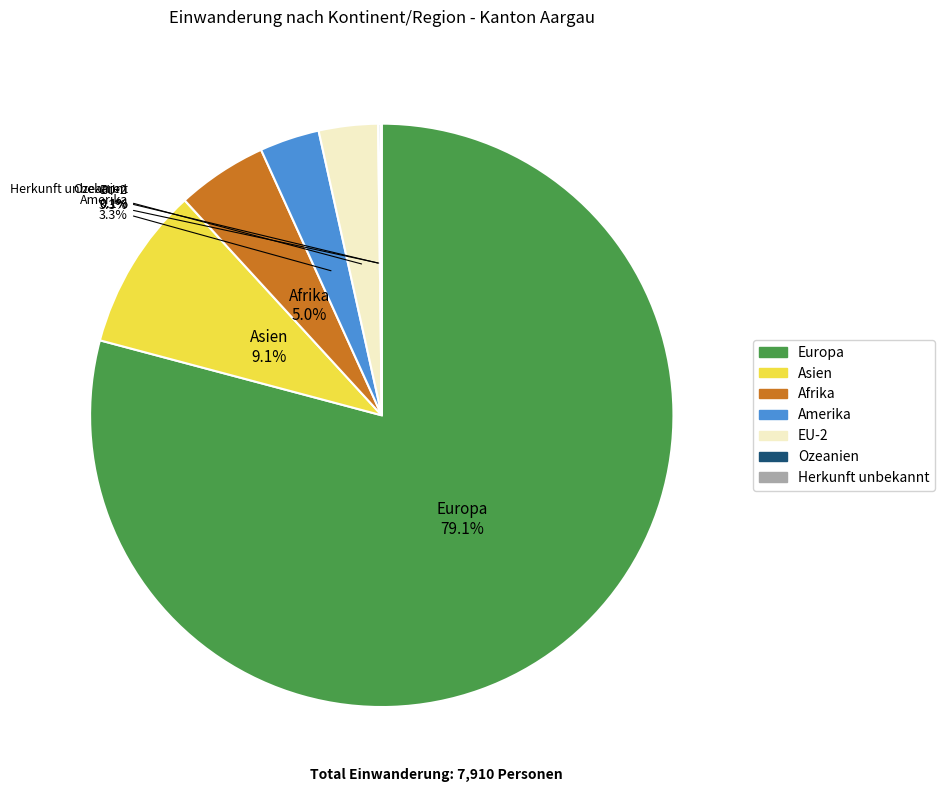

What percentage is the EU-2 slice, to the nearest percent?

3%